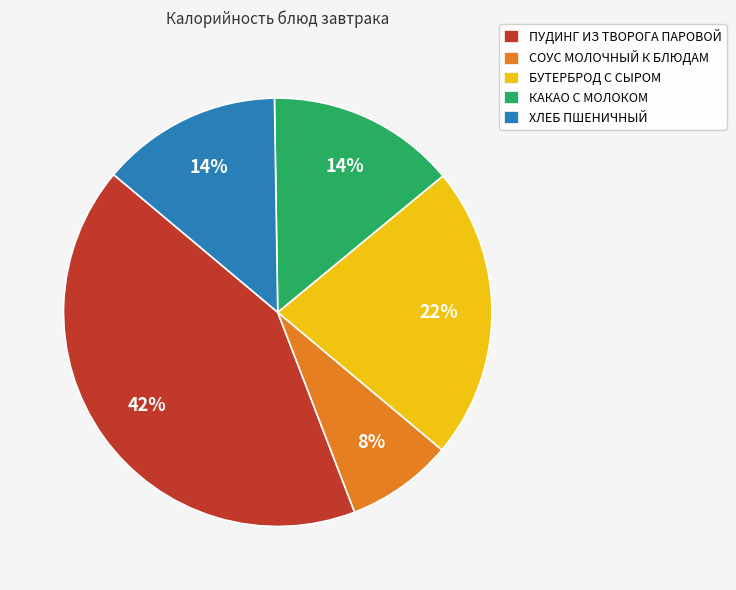

How many segments does this pie chart have?

5